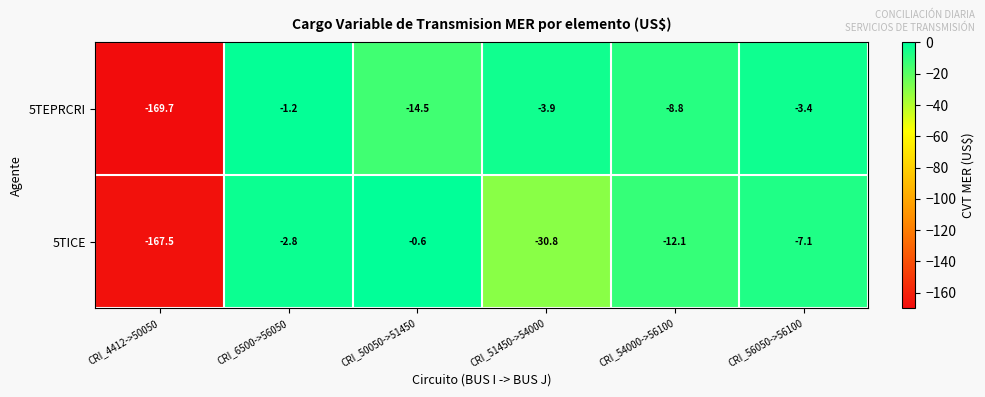

What is the spread (max minus min) of values at CRI_56050->56100?

3.7